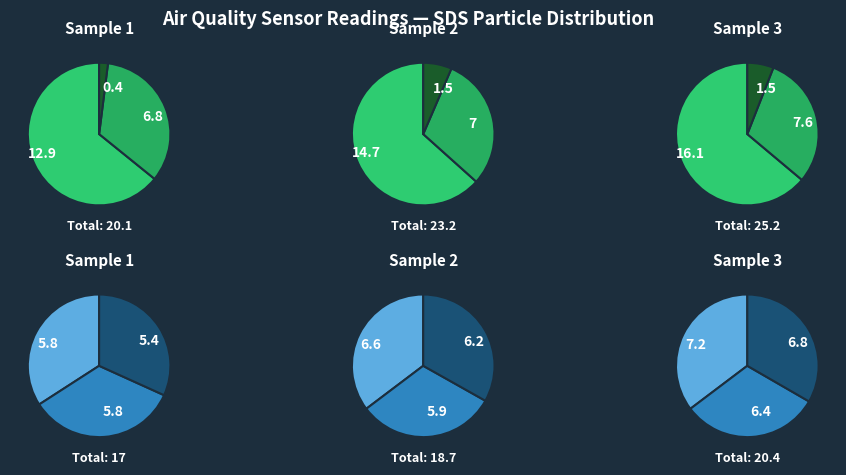

Does any single category account for the majority?

No